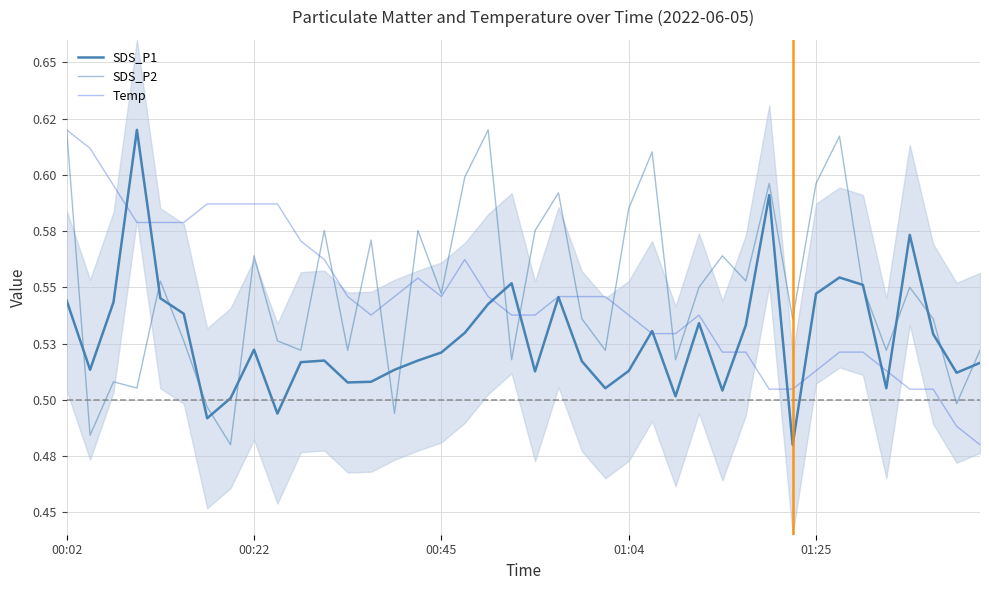

What is the average value of the Temp series?

0.5